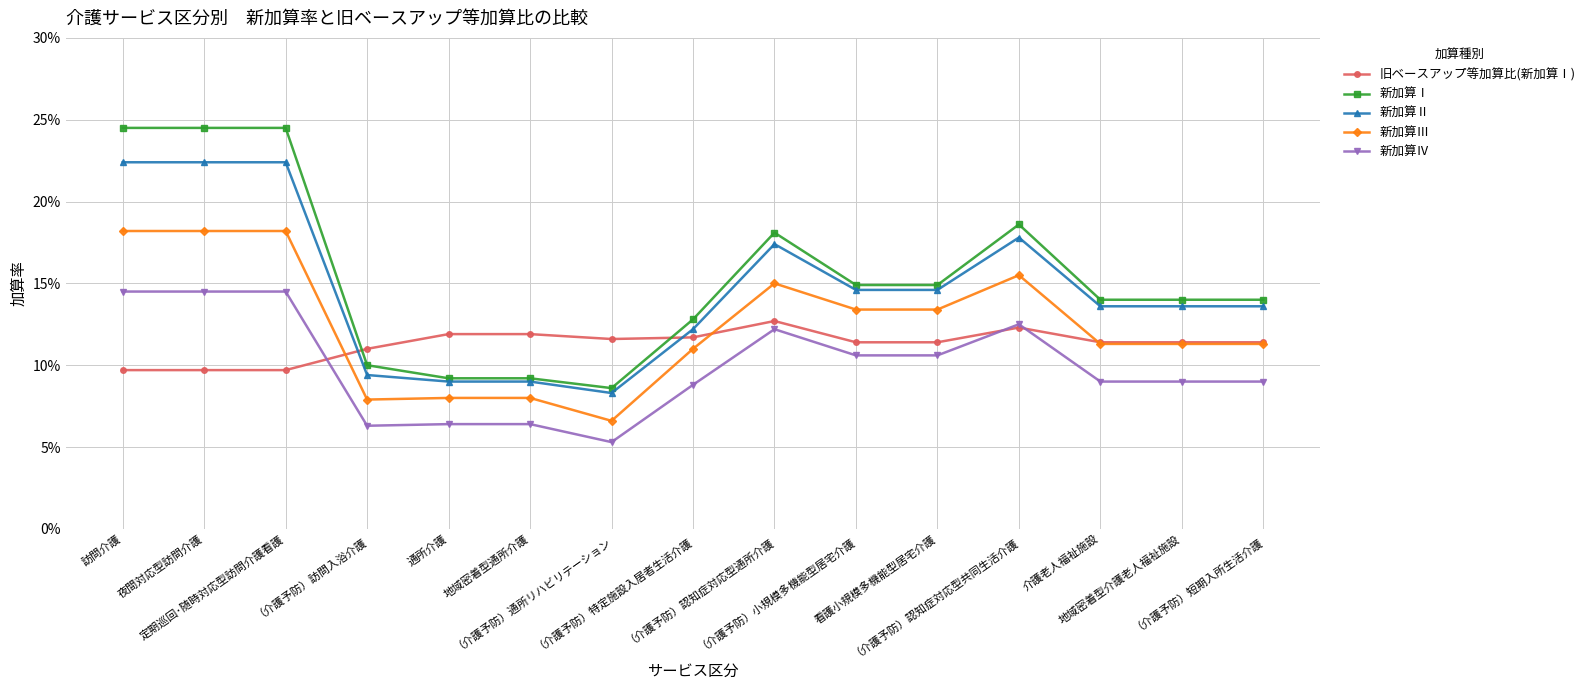

Reading left to right, transcribe all the data shown in this chart.

旧ベースアップ等加算比(新加算Ⅰ): 訪問介護=0.1	夜間対応型訪問介護=0.1	定期巡回･随時対応型訪問介護看護=0.1	（介護予防）訪問入浴介護=0.1	通所介護=0.1	地域密着型通所介護=0.1	（介護予防）通所リハビリテーション=0.1	（介護予防）特定施設入居者生活介護=0.1	（介護予防）認知症対応型通所介護=0.1	（介護予防）小規模多機能型居宅介護=0.1	看護小規模多機能型居宅介護=0.1	（介護予防）認知症対応型共同生活介護=0.1	介護老人福祉施設=0.1	地域密着型介護老人福祉施設=0.1	（介護予防）短期入所生活介護=0.1
新加算Ⅰ: 訪問介護=0.2	夜間対応型訪問介護=0.2	定期巡回･随時対応型訪問介護看護=0.2	（介護予防）訪問入浴介護=0.1	通所介護=0.1	地域密着型通所介護=0.1	（介護予防）通所リハビリテーション=0.1	（介護予防）特定施設入居者生活介護=0.1	（介護予防）認知症対応型通所介護=0.2	（介護予防）小規模多機能型居宅介護=0.1	看護小規模多機能型居宅介護=0.1	（介護予防）認知症対応型共同生活介護=0.2	介護老人福祉施設=0.1	地域密着型介護老人福祉施設=0.1	（介護予防）短期入所生活介護=0.1
新加算Ⅱ: 訪問介護=0.2	夜間対応型訪問介護=0.2	定期巡回･随時対応型訪問介護看護=0.2	（介護予防）訪問入浴介護=0.1	通所介護=0.1	地域密着型通所介護=0.1	（介護予防）通所リハビリテーション=0.1	（介護予防）特定施設入居者生活介護=0.1	（介護予防）認知症対応型通所介護=0.2	（介護予防）小規模多機能型居宅介護=0.1	看護小規模多機能型居宅介護=0.1	（介護予防）認知症対応型共同生活介護=0.2	介護老人福祉施設=0.1	地域密着型介護老人福祉施設=0.1	（介護予防）短期入所生活介護=0.1
新加算Ⅲ: 訪問介護=0.2	夜間対応型訪問介護=0.2	定期巡回･随時対応型訪問介護看護=0.2	（介護予防）訪問入浴介護=0.1	通所介護=0.1	地域密着型通所介護=0.1	（介護予防）通所リハビリテーション=0.1	（介護予防）特定施設入居者生活介護=0.1	（介護予防）認知症対応型通所介護=0.1	（介護予防）小規模多機能型居宅介護=0.1	看護小規模多機能型居宅介護=0.1	（介護予防）認知症対応型共同生活介護=0.2	介護老人福祉施設=0.1	地域密着型介護老人福祉施設=0.1	（介護予防）短期入所生活介護=0.1
新加算Ⅳ: 訪問介護=0.1	夜間対応型訪問介護=0.1	定期巡回･随時対応型訪問介護看護=0.1	（介護予防）訪問入浴介護=0.1	通所介護=0.1	地域密着型通所介護=0.1	（介護予防）通所リハビリテーション=0.1	（介護予防）特定施設入居者生活介護=0.1	（介護予防）認知症対応型通所介護=0.1	（介護予防）小規模多機能型居宅介護=0.1	看護小規模多機能型居宅介護=0.1	（介護予防）認知症対応型共同生活介護=0.1	介護老人福祉施設=0.1	地域密着型介護老人福祉施設=0.1	（介護予防）短期入所生活介護=0.1